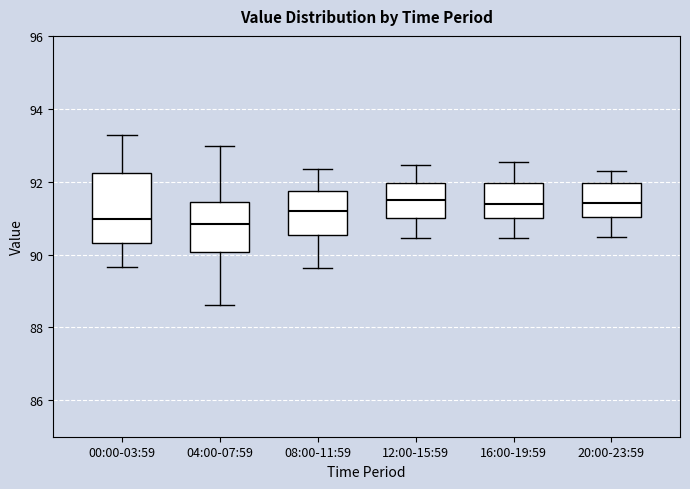

Which box is the tallest, from its lower edge to its upper edge?

00:00-03:59